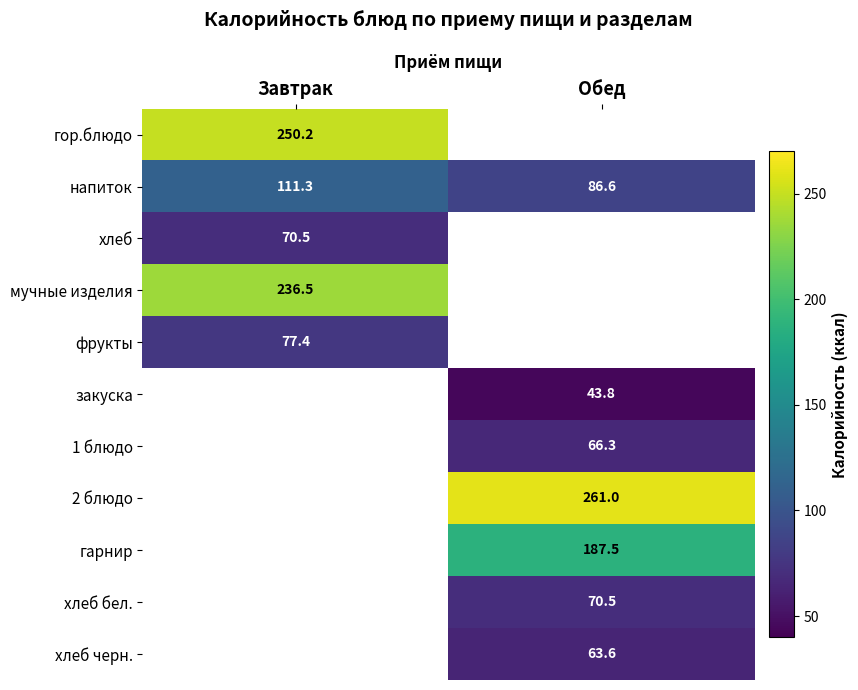

Where does the напиток series first go above 111?

Завтрак